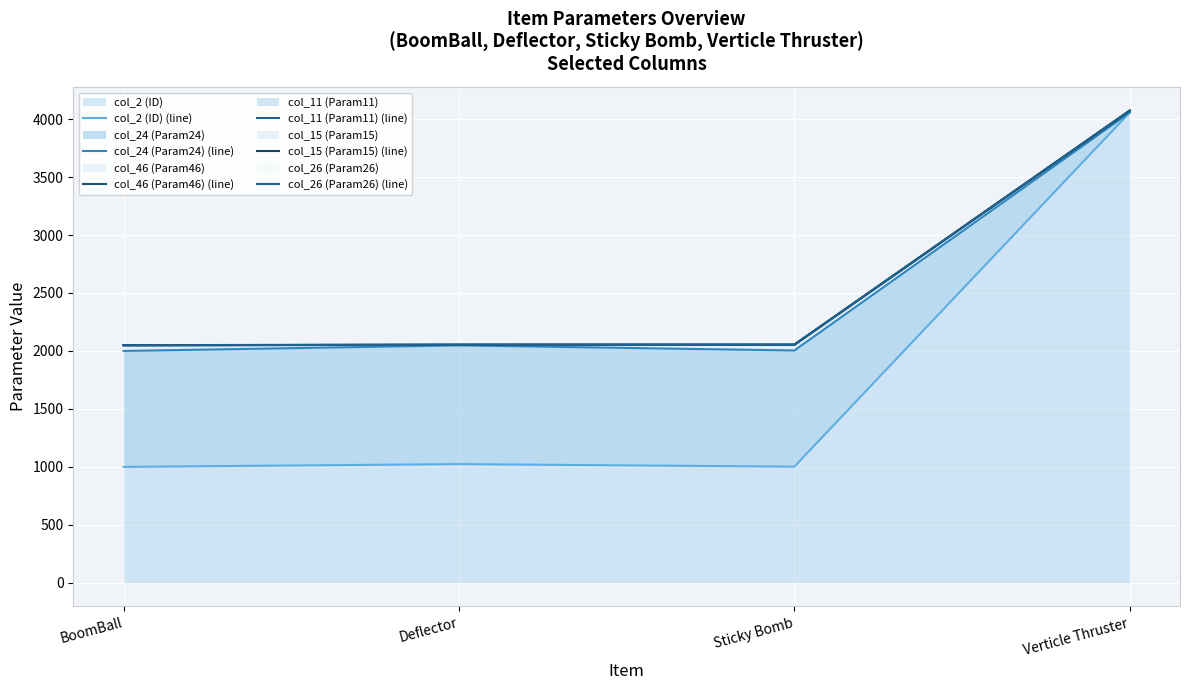

How many data points does each series have?

4